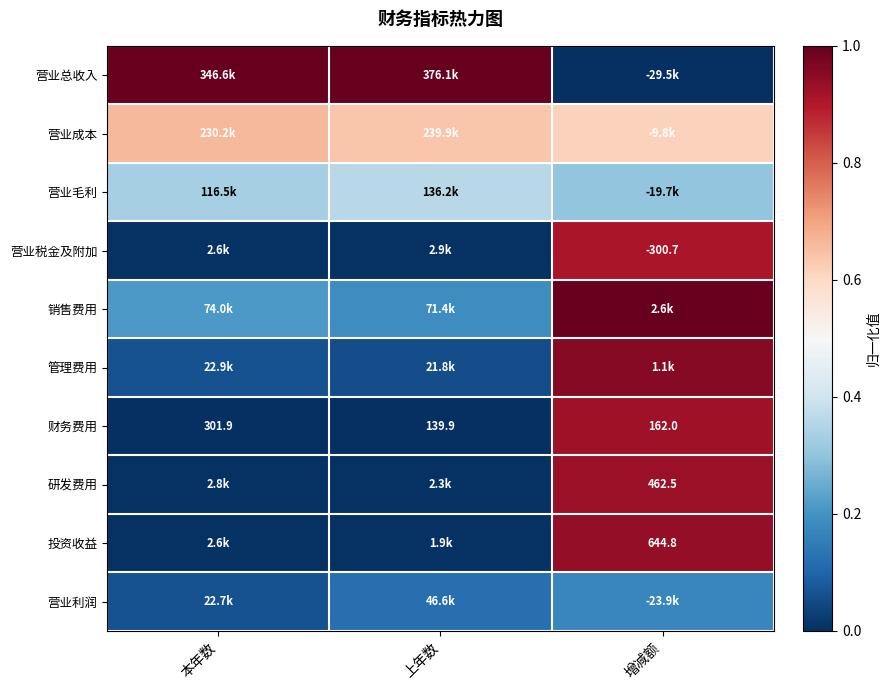

Between 增减额 and 上年数, which is larger?

上年数